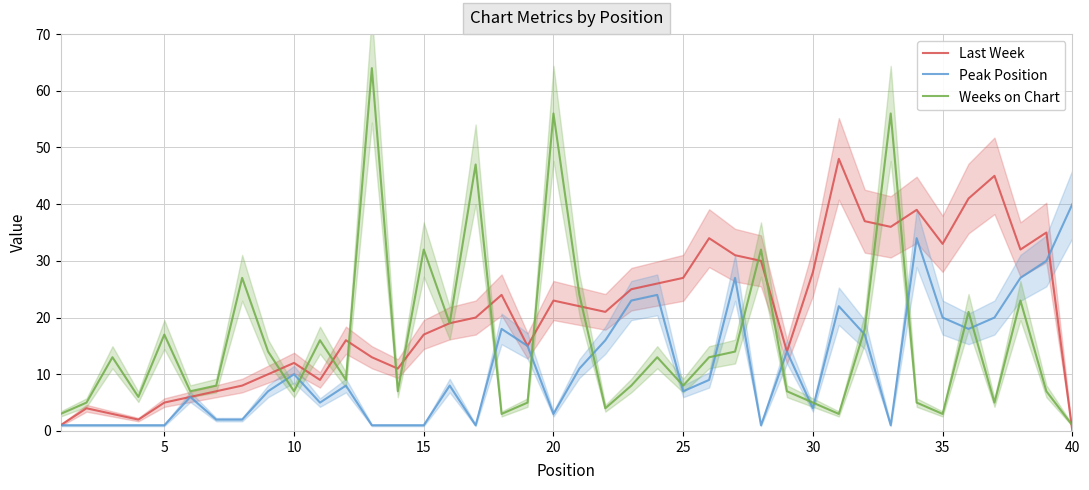

What is the greatest value displayed?

64